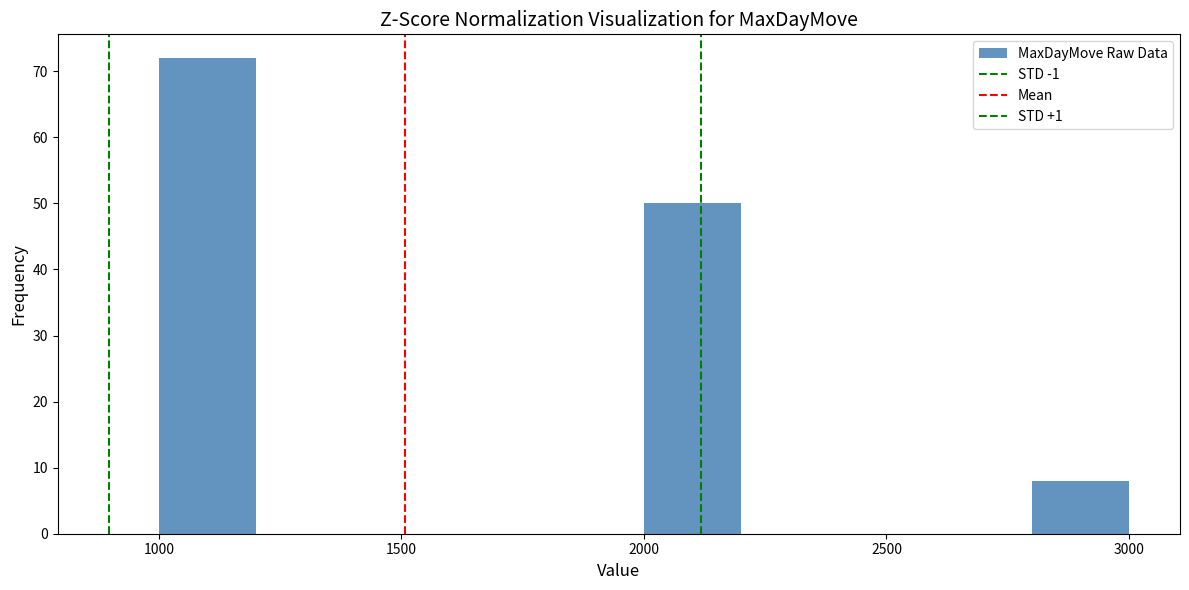

What is the height of the bar covering 2000 to 2200 on the x-axis? The values are not printed on the chart, so give them approximately, as read against the axis.

50